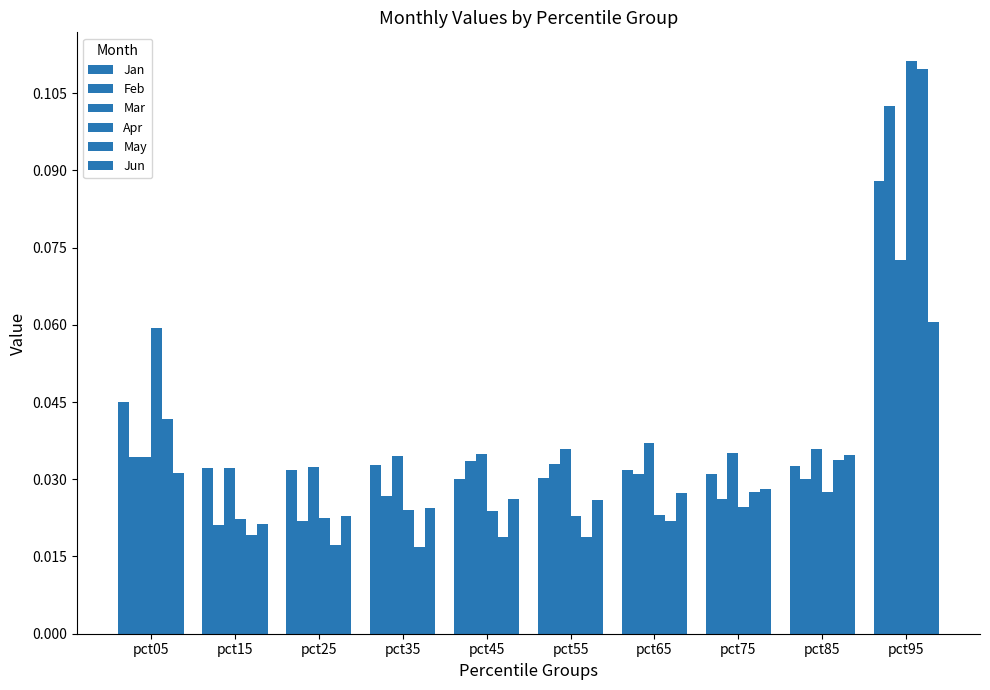

What is the total value across all series at pct85?

0.2